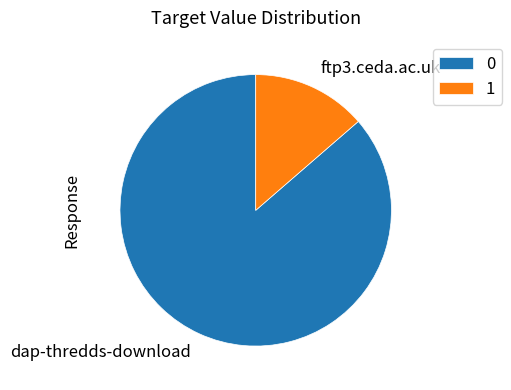

Rank the categories by value from highest to lowest.

dap-thredds-download, ftp3.ceda.ac.uk